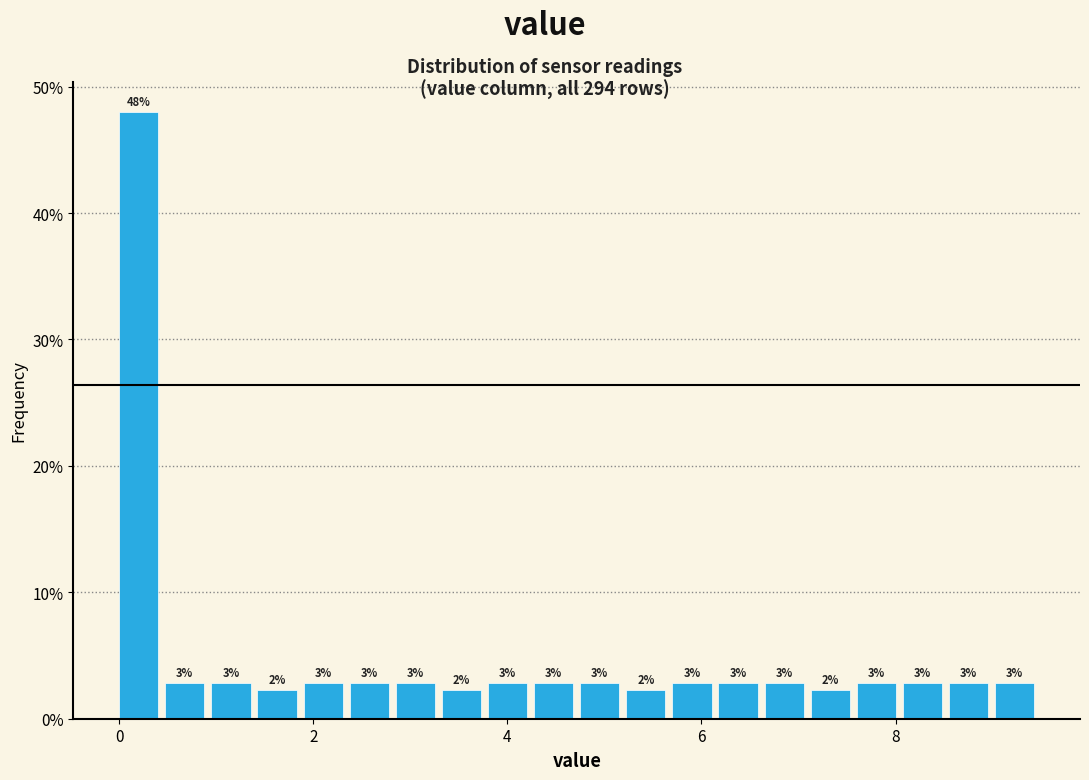

Around what value on the x-axis is the tallest bar? Give the approximate position of its centre, as read against the axis.

0.2